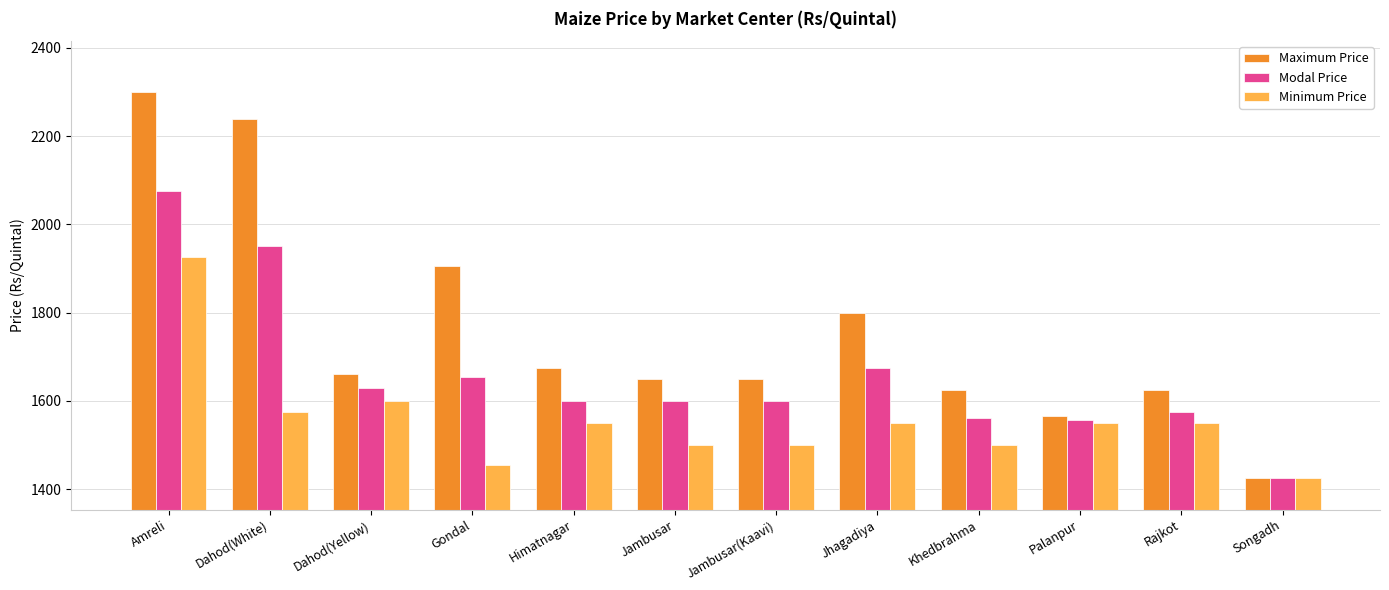

Are the bars horizontal?

No